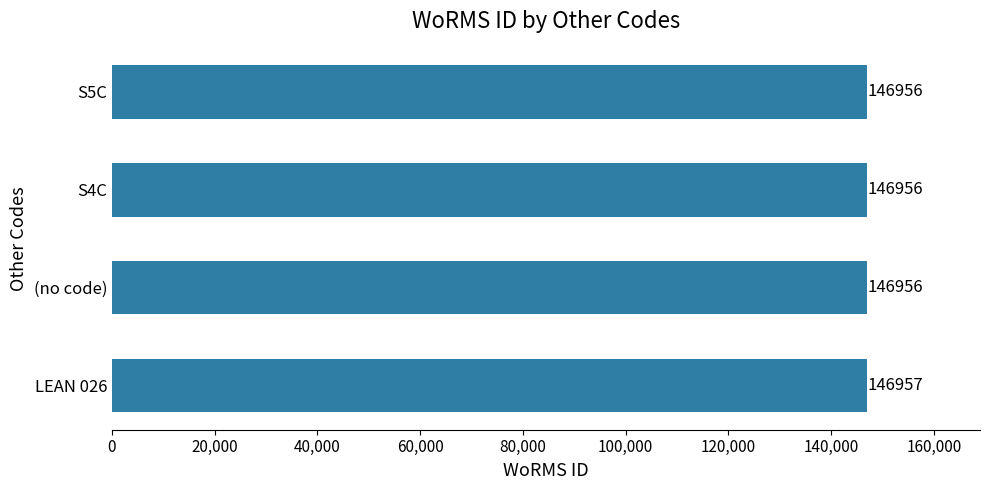

Does the chart contain stacked bars?

No